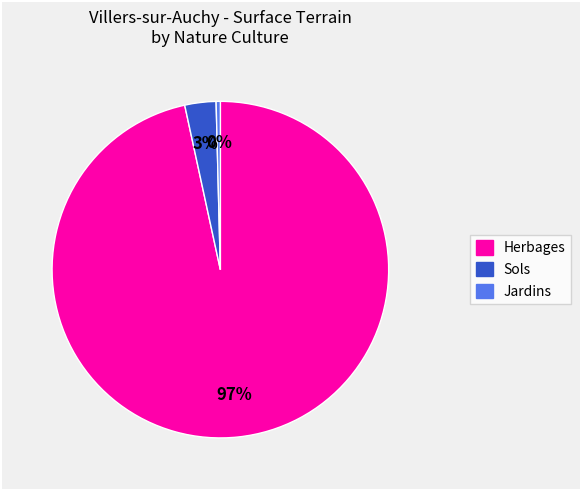

Is there a majority slice in this chart?

Yes